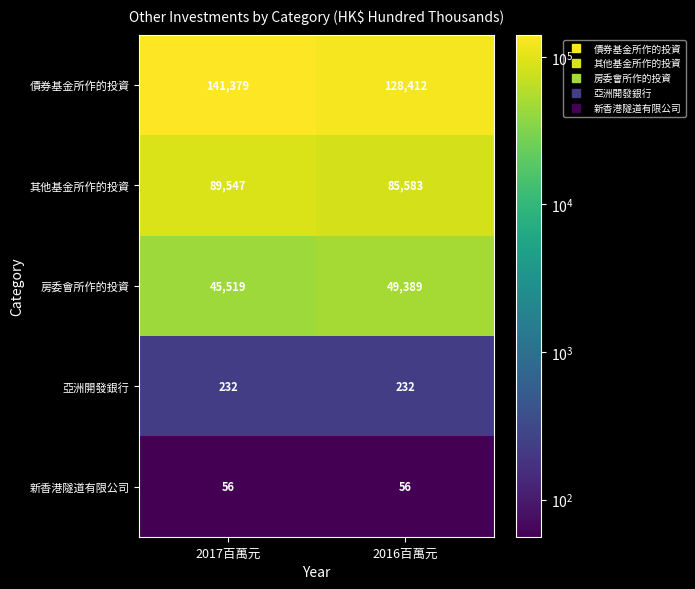

What is the approximate value of 新香港隧道有限公司 at 2016百萬元?

56